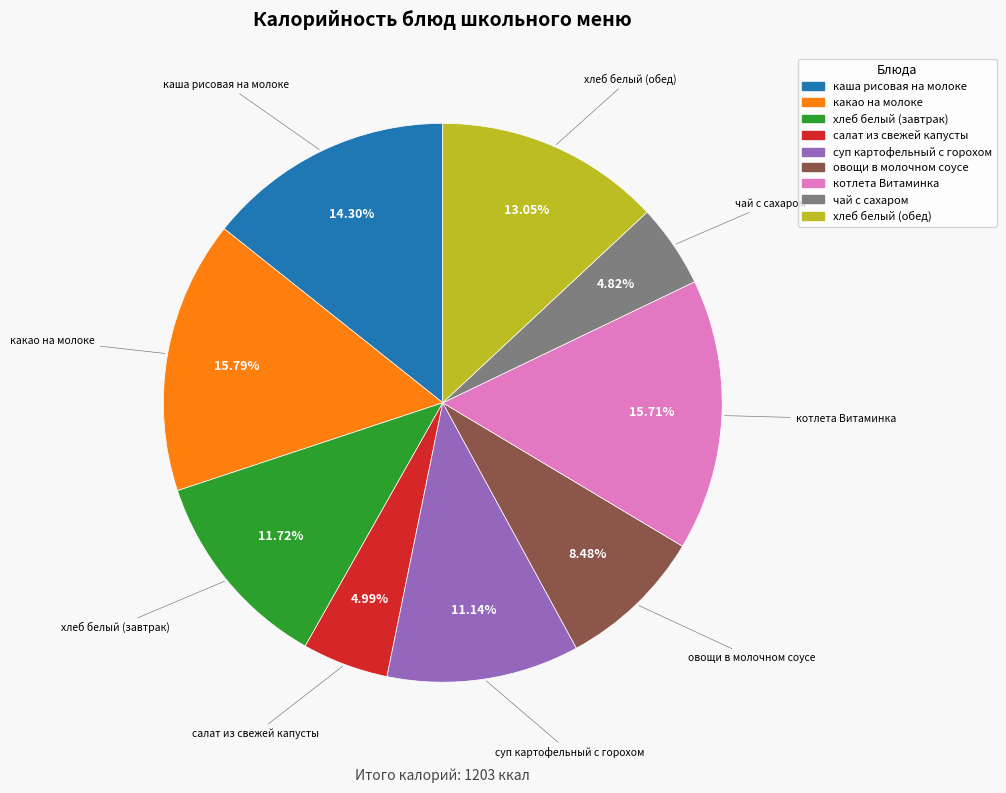

To the nearest percent, what is the difference between the largest and smallest slice percentages?

11%